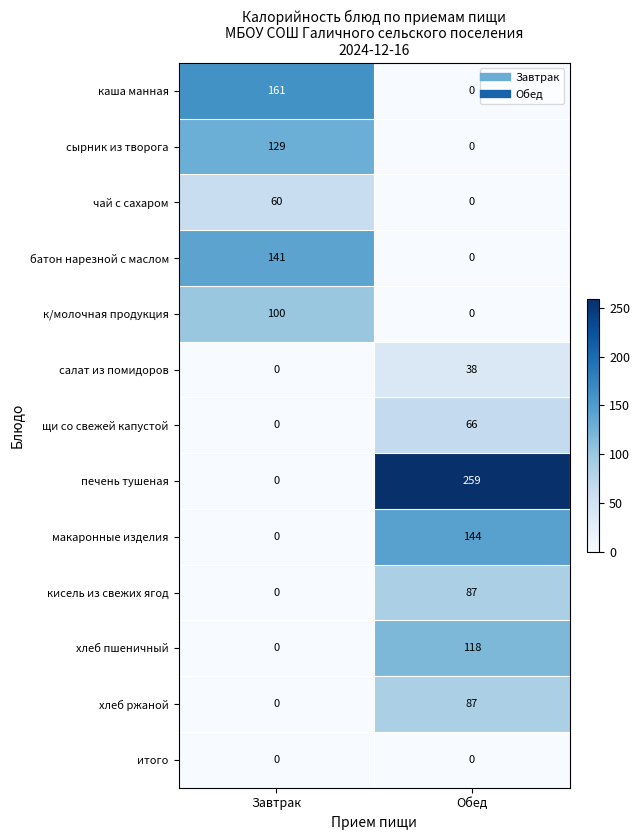

Which series has the widest spread of values?

печень тушеная